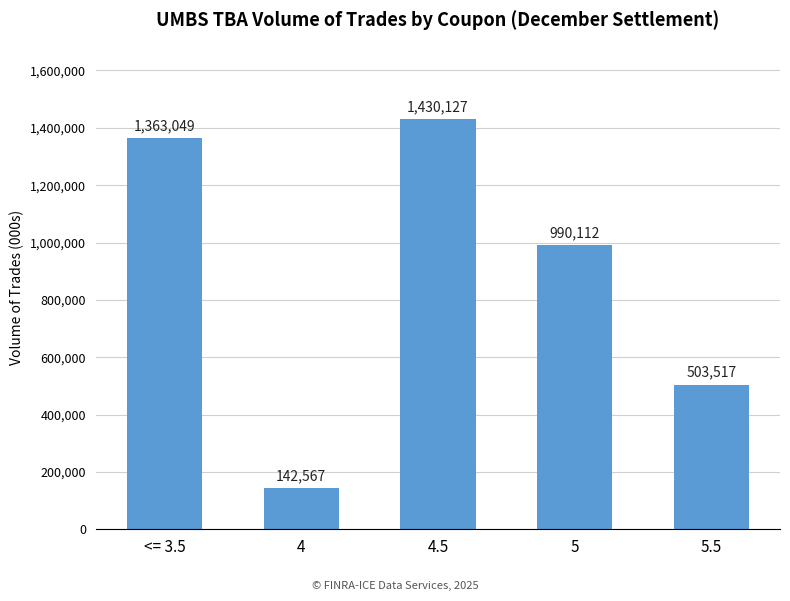

The chart shows a value of 1363049 at <= 3.5. True or false?

True